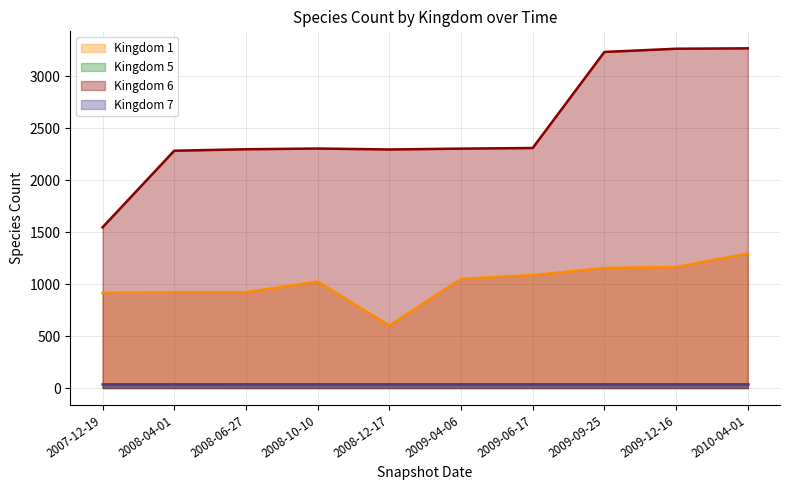

The value of Kingdom 1 at 2009-12-16 is 2092. True or false?

False